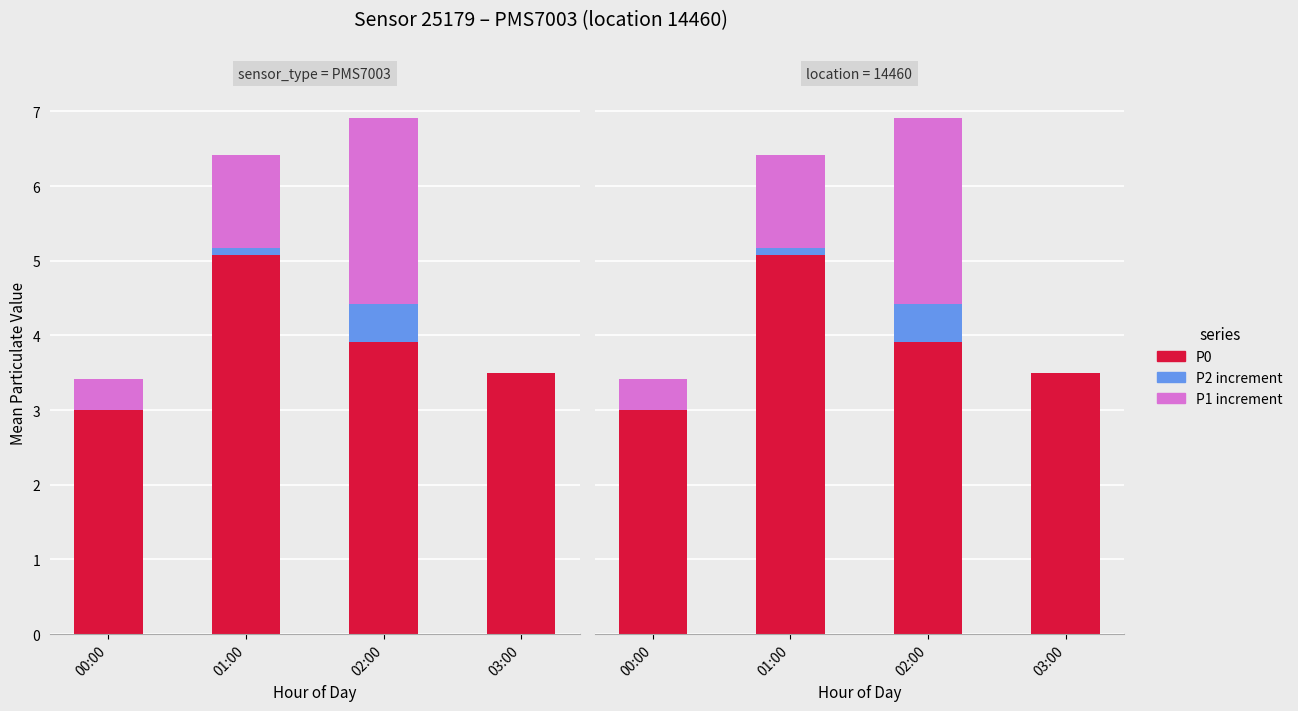

What are all the series names shown in the legend?

P0, P2 increment, P1 increment